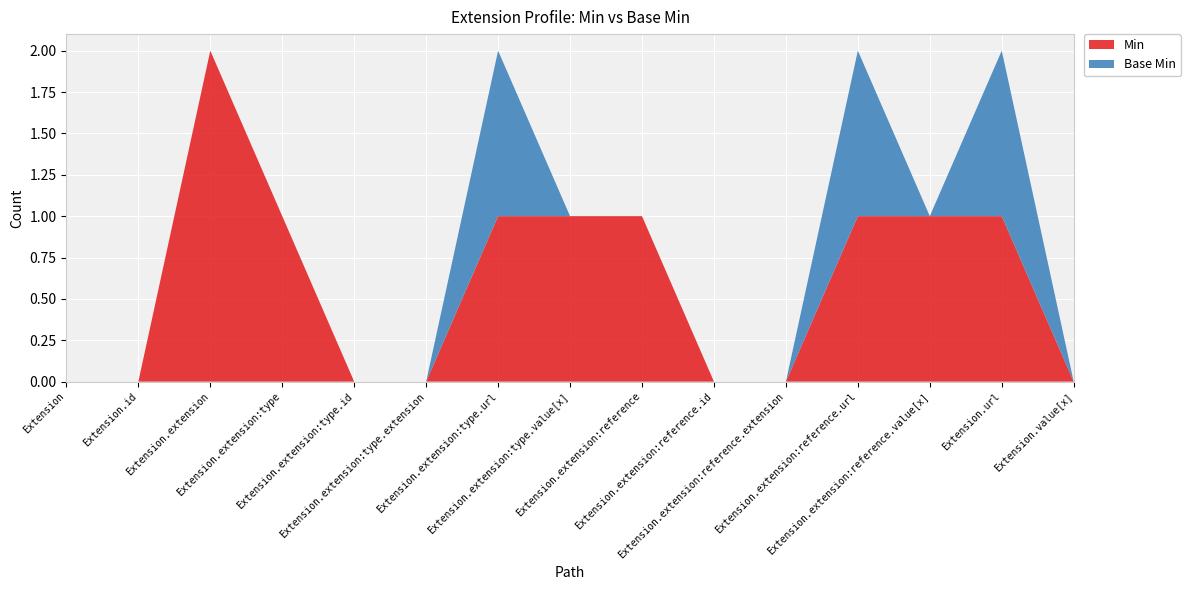

Reading left to right, extract all data points from this chart.

Min: Extension=0	Extension.id=0	Extension.extension=2	Extension.extension:type=1	Extension.extension:type.id=0	Extension.extension:type.extension=0	Extension.extension:type.url=1	Extension.extension:type.value[x]=1	Extension.extension:reference=1	Extension.extension:reference.id=0	Extension.extension:reference.extension=0	Extension.extension:reference.url=1	Extension.extension:reference.value[x]=1	Extension.url=1	Extension.value[x]=0
Base Min: Extension=0	Extension.id=0	Extension.extension=0	Extension.extension:type=0	Extension.extension:type.id=0	Extension.extension:type.extension=0	Extension.extension:type.url=1	Extension.extension:type.value[x]=0	Extension.extension:reference=0	Extension.extension:reference.id=0	Extension.extension:reference.extension=0	Extension.extension:reference.url=1	Extension.extension:reference.value[x]=0	Extension.url=1	Extension.value[x]=0